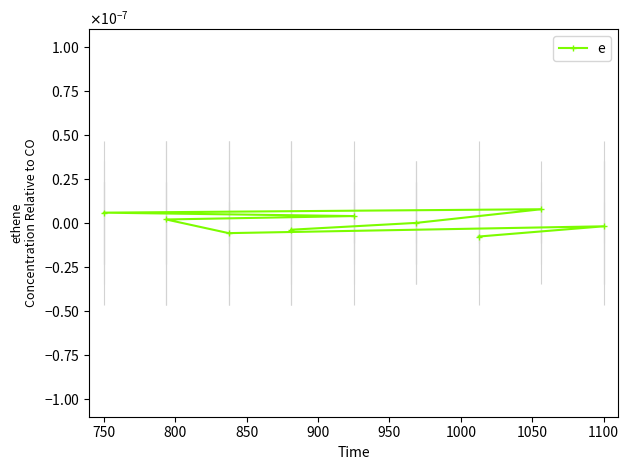

How many data points are above 0?

4